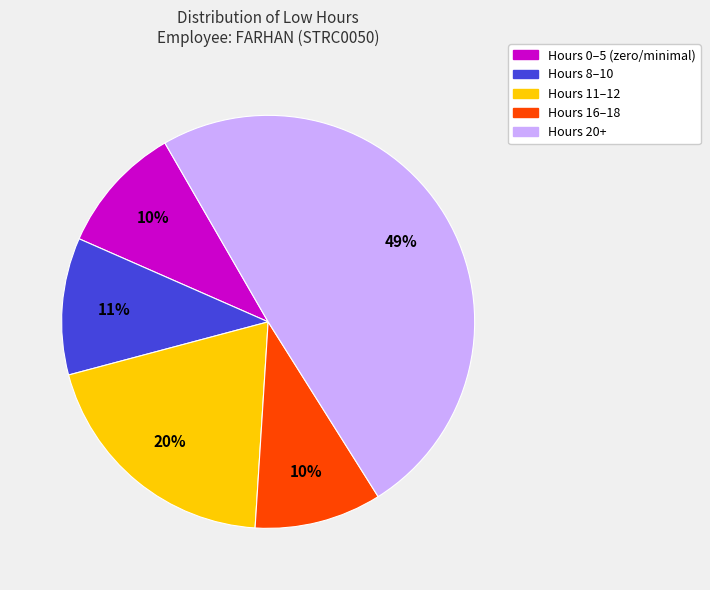

To the nearest percent, what is the average slice percentage?

20%